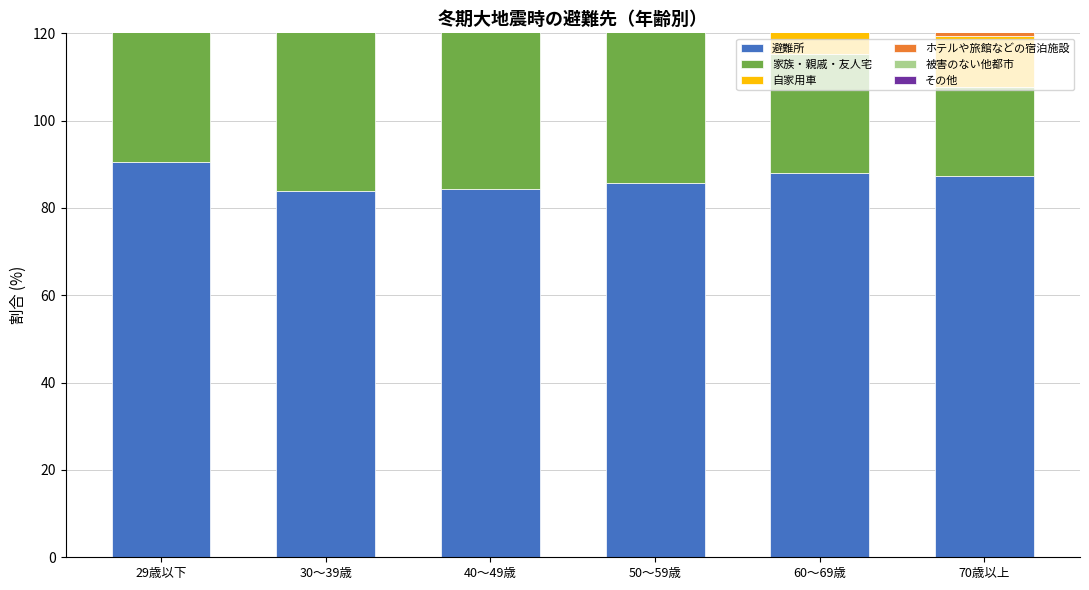

Is it true that ホテルや旅館などの宿泊施設 equals 10.2 at 60～69歳?

False